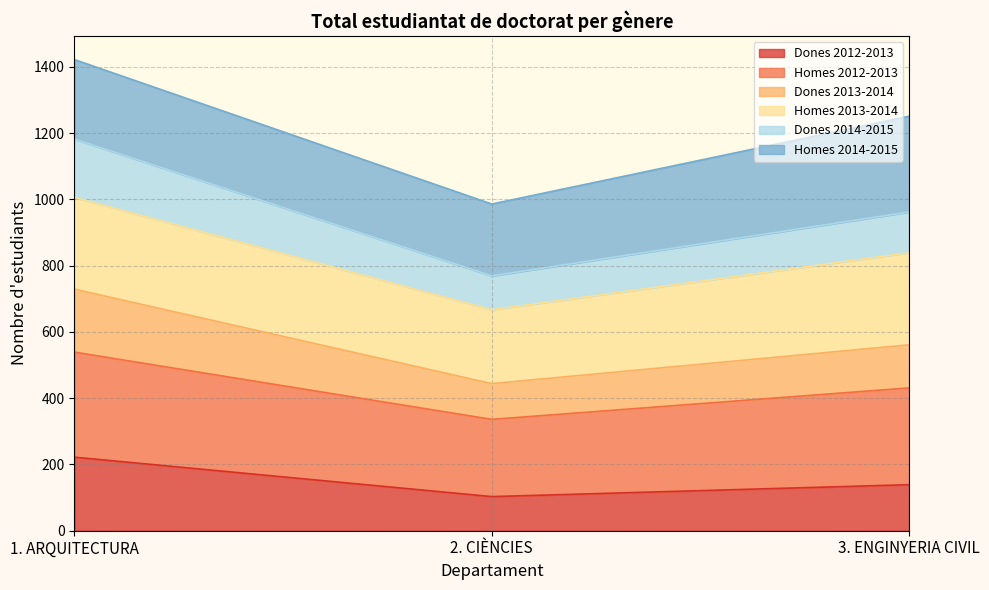

What is the total value across all series at 1. ARQUITECTURA?

1422